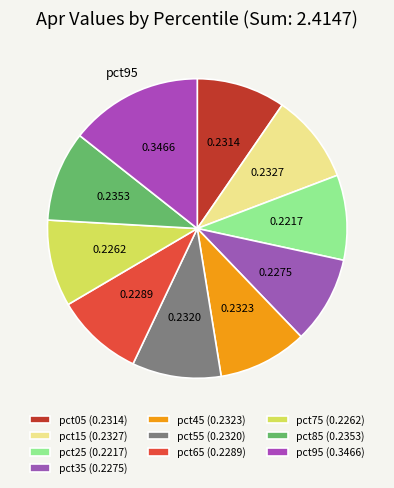

True or false: pct15 accounts for 20% of the total.

False